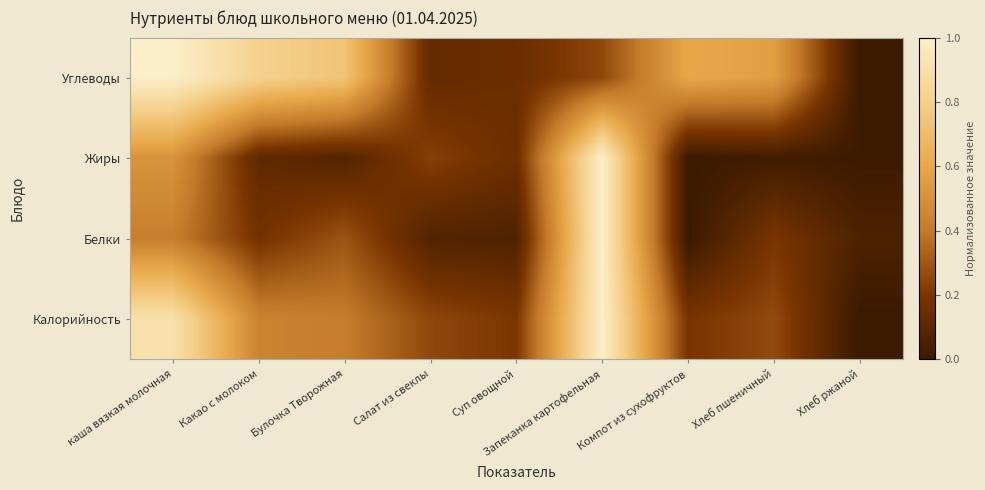

Which has a higher value, Салат из свеклы or Какао с молоком?

Какао с молоком